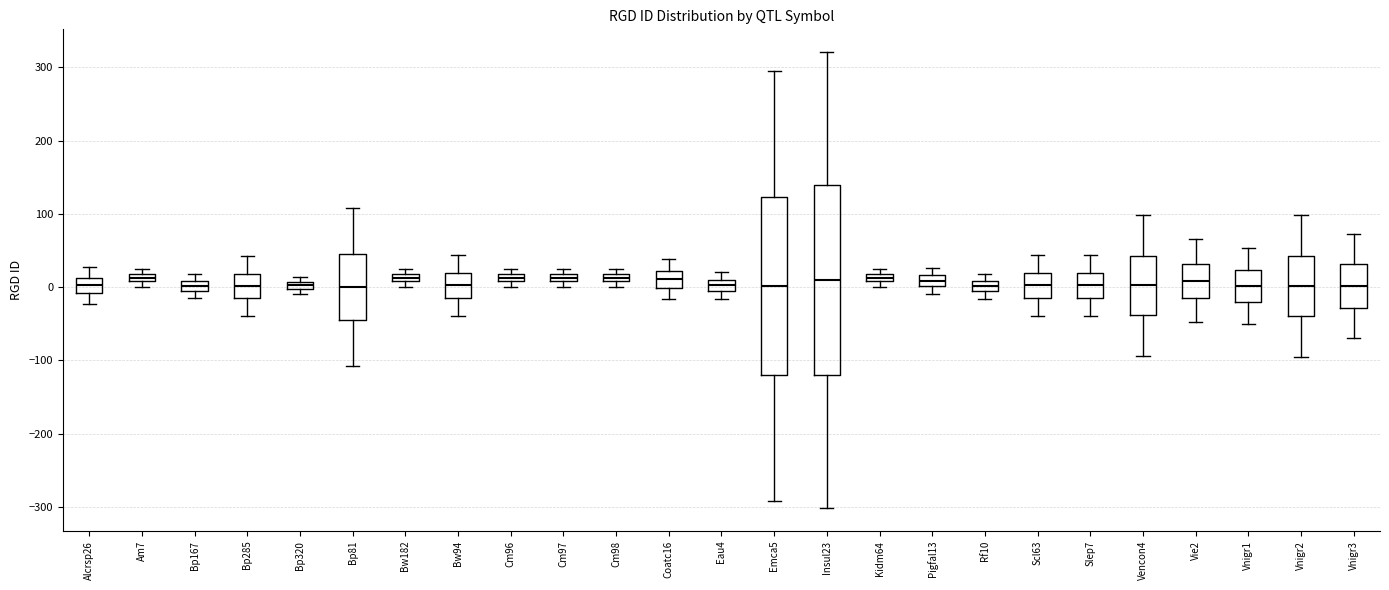

Which box is the tallest, from its lower edge to its upper edge?

Insul23